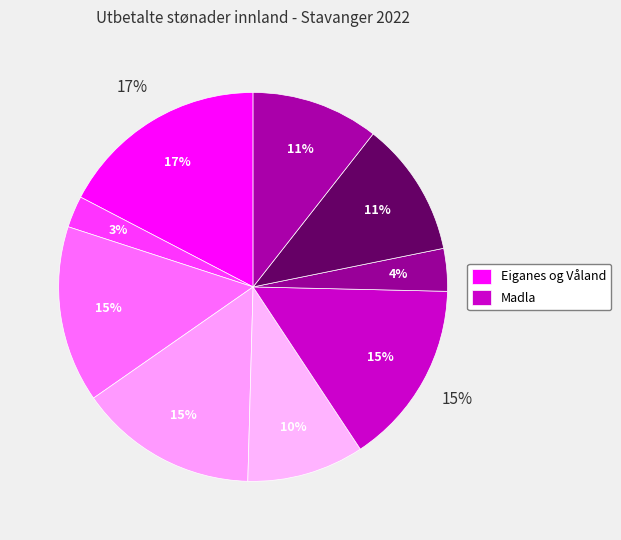

How many segments does this pie chart have?

9